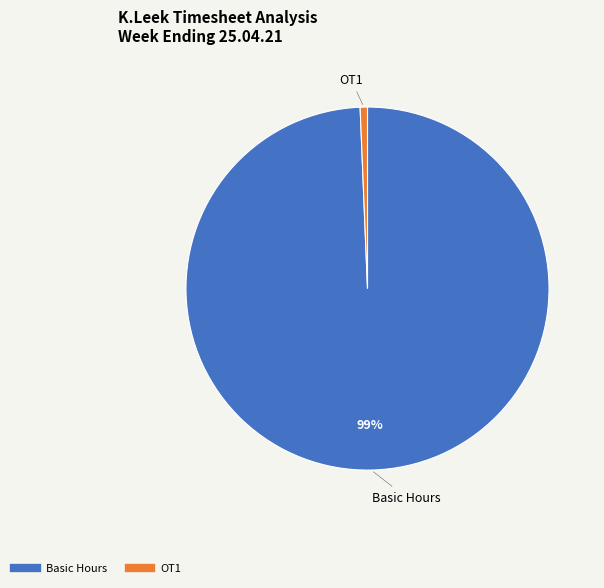

To the nearest percent, what is the average slice percentage?

50%